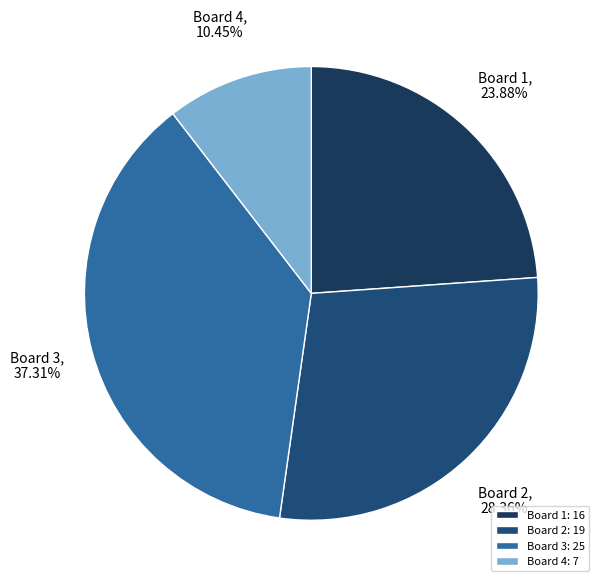

Is it true that Board 1 is 13% of the pie?

False